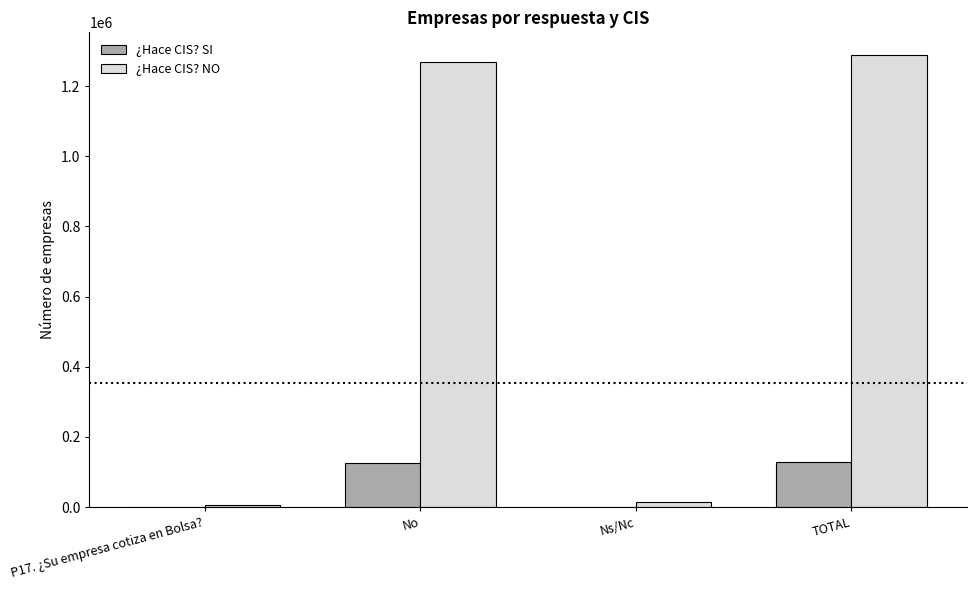

What is the sum of all ¿Hace CIS? SI values?

256272